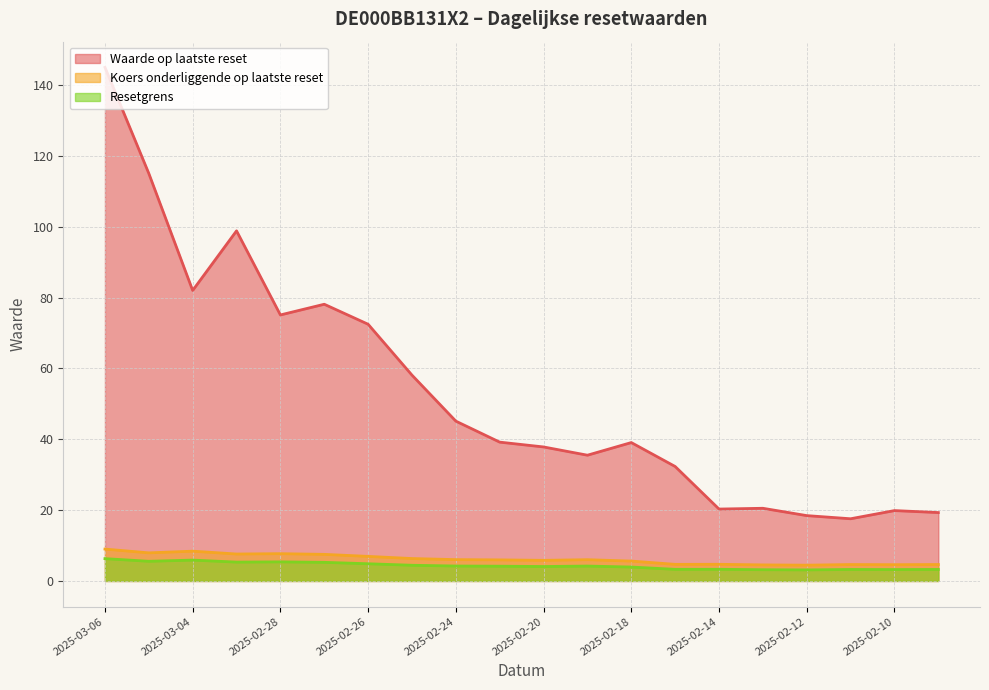

Is it true that Koers onderliggende op laatste reset equals 1.4 at 2025-02-17?

False